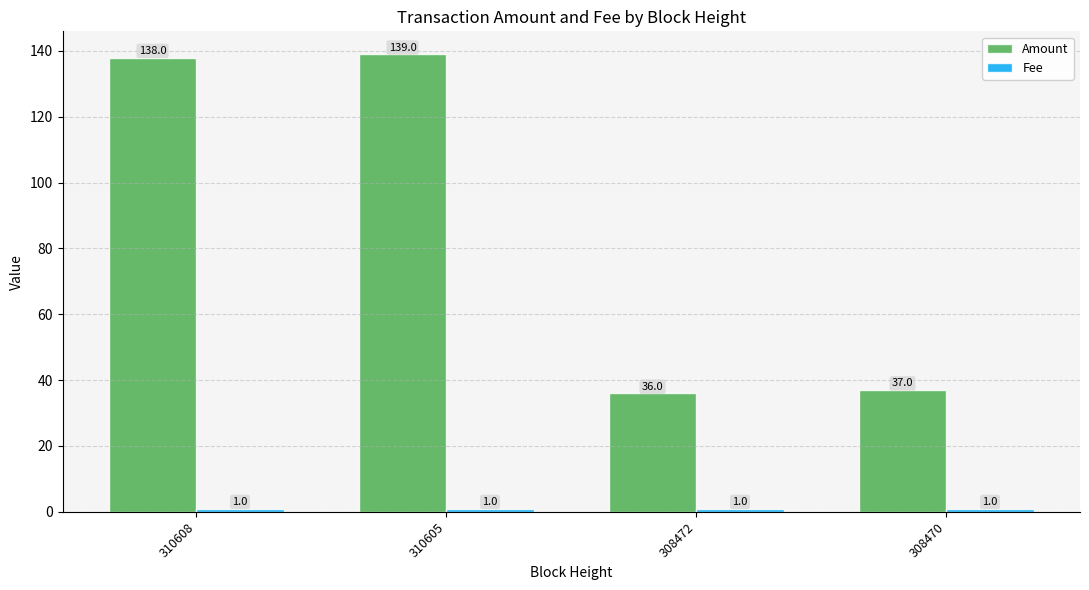

What is the difference between the maximum and second lowest values in the Amount series?

102